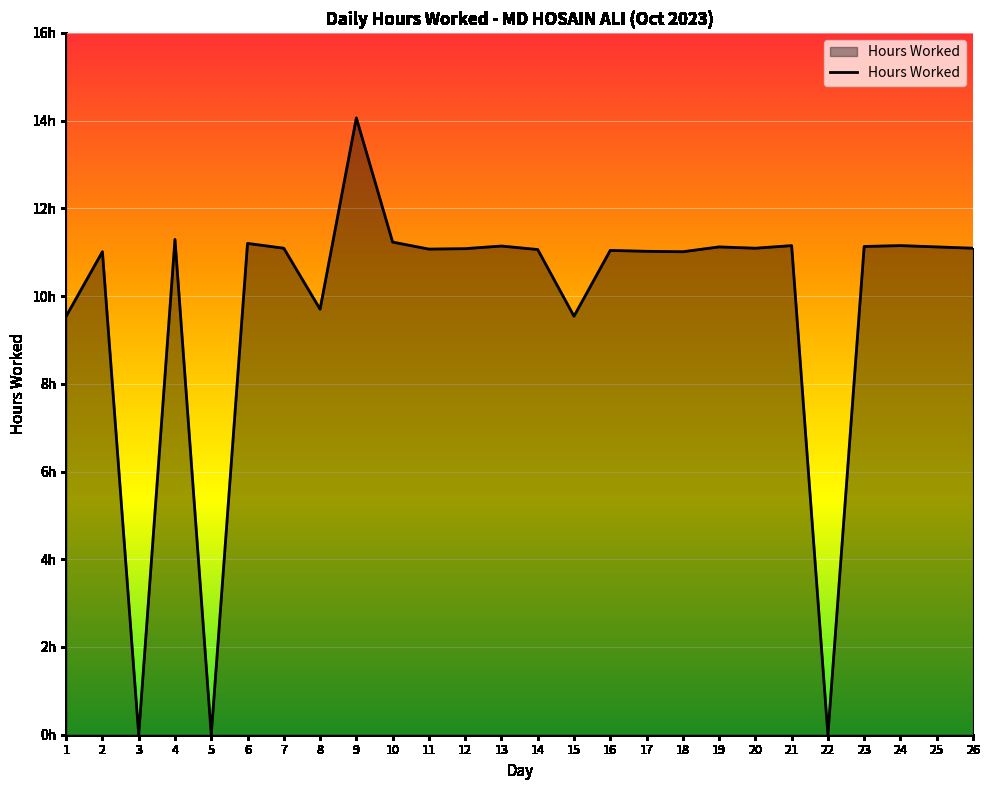

Does the chart have visible grid lines?

Yes